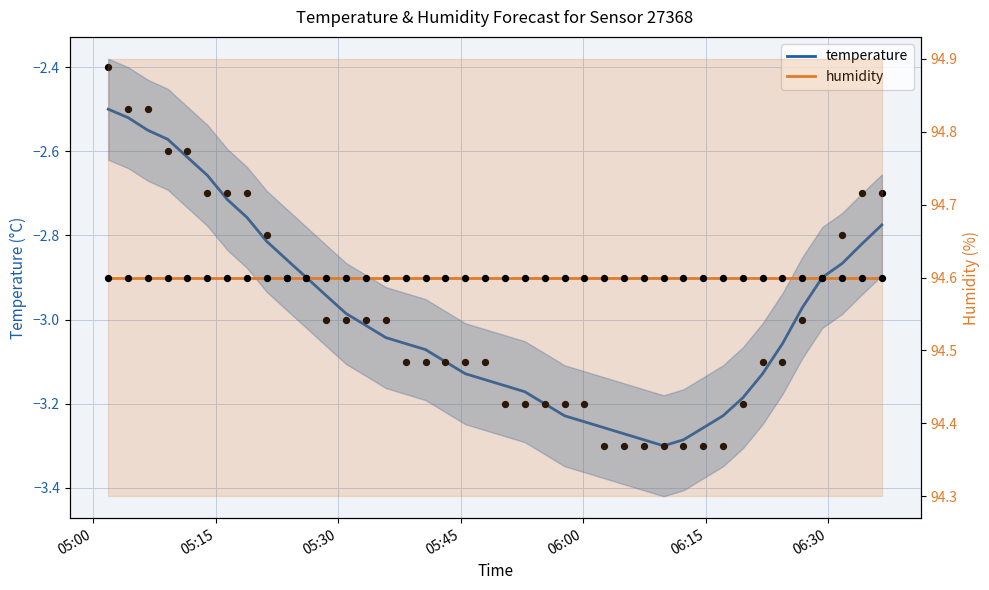

Which series reaches the minimum Y coordinate?

temperature